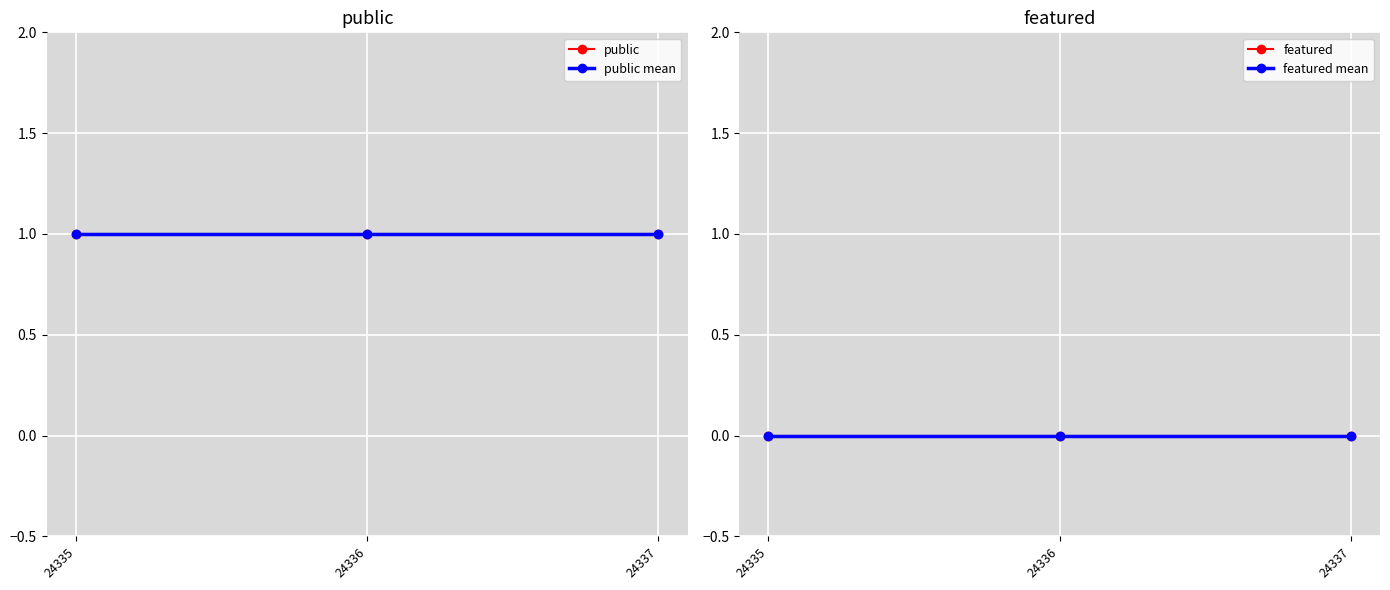

List the labels in order of public value, smallest first.

24335, 24336, 24337